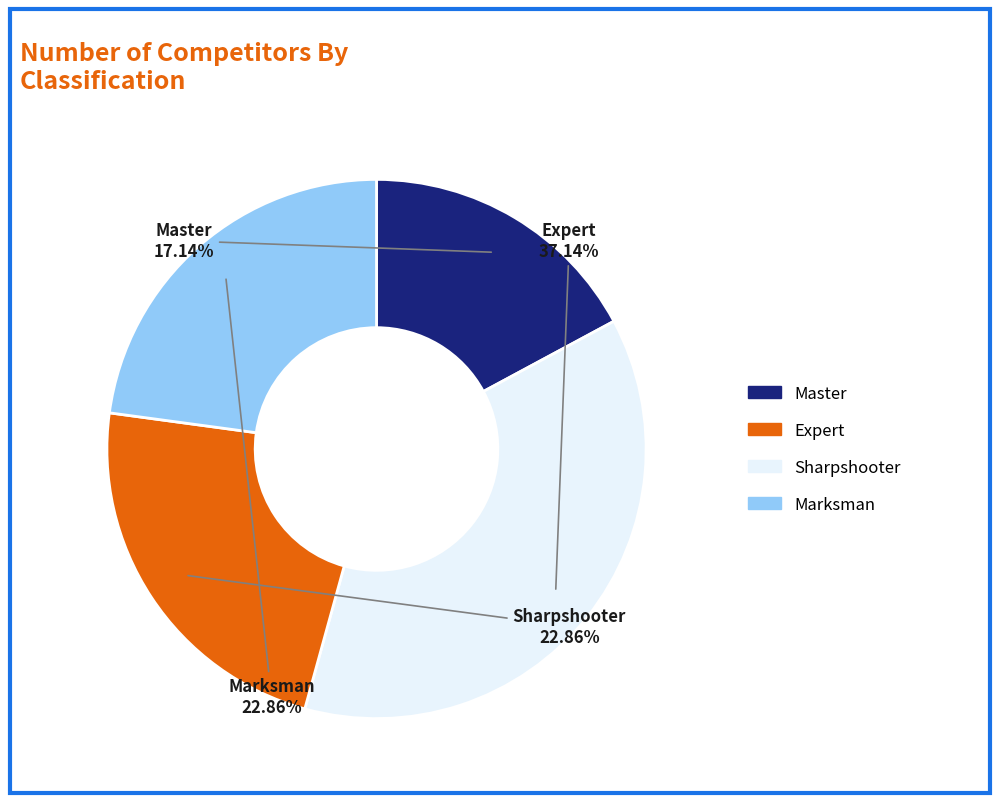

Is there a majority slice in this chart?

No